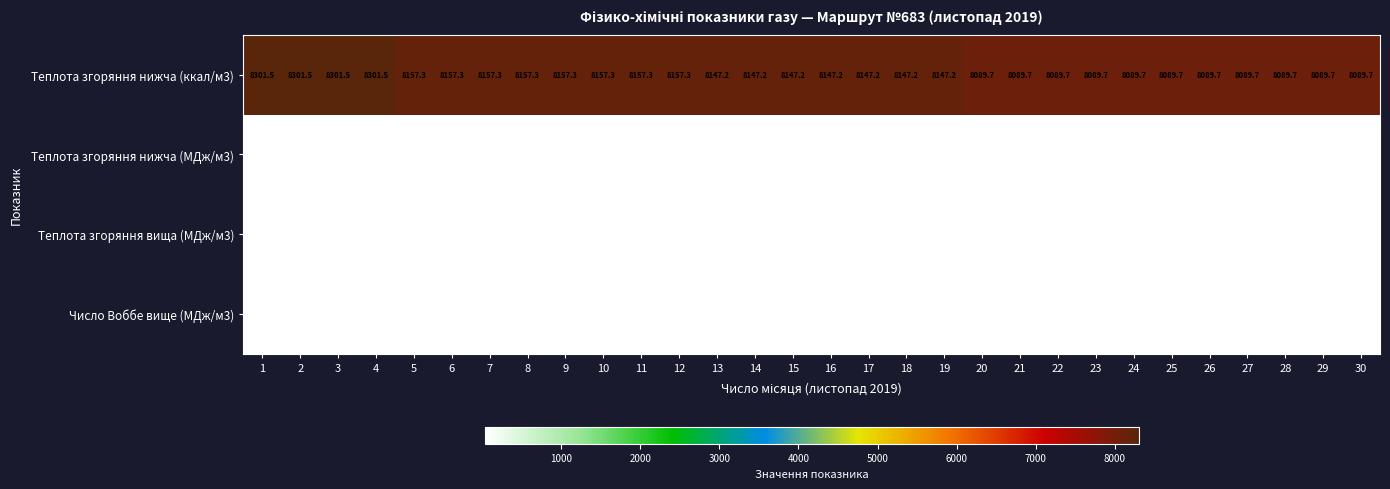

What is the difference between the maximum and minimum values in the Теплота згоряння вища (МДж/м3) series?

1.0